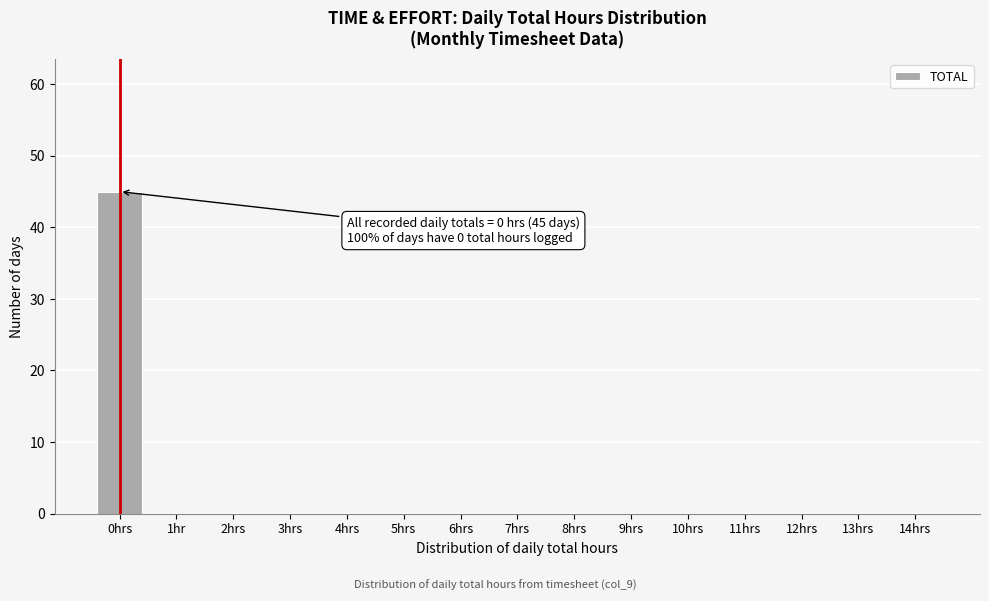

Reading left to right, what are all the values shown in this chart?

0hrs=45	1hr=0	2hrs=0	3hrs=0	4hrs=0	5hrs=0	6hrs=0	7hrs=0	8hrs=0	9hrs=0	10hrs=0	11hrs=0	12hrs=0	13hrs=0	14hrs=0